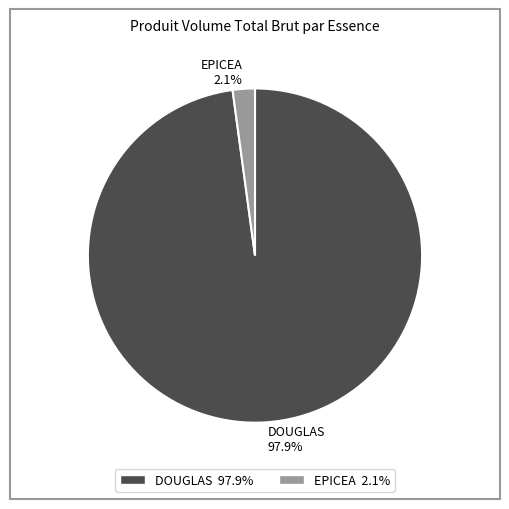

Rank the categories by value from lowest to highest.

EPICEA 2.1%, DOUGLAS 97.9%